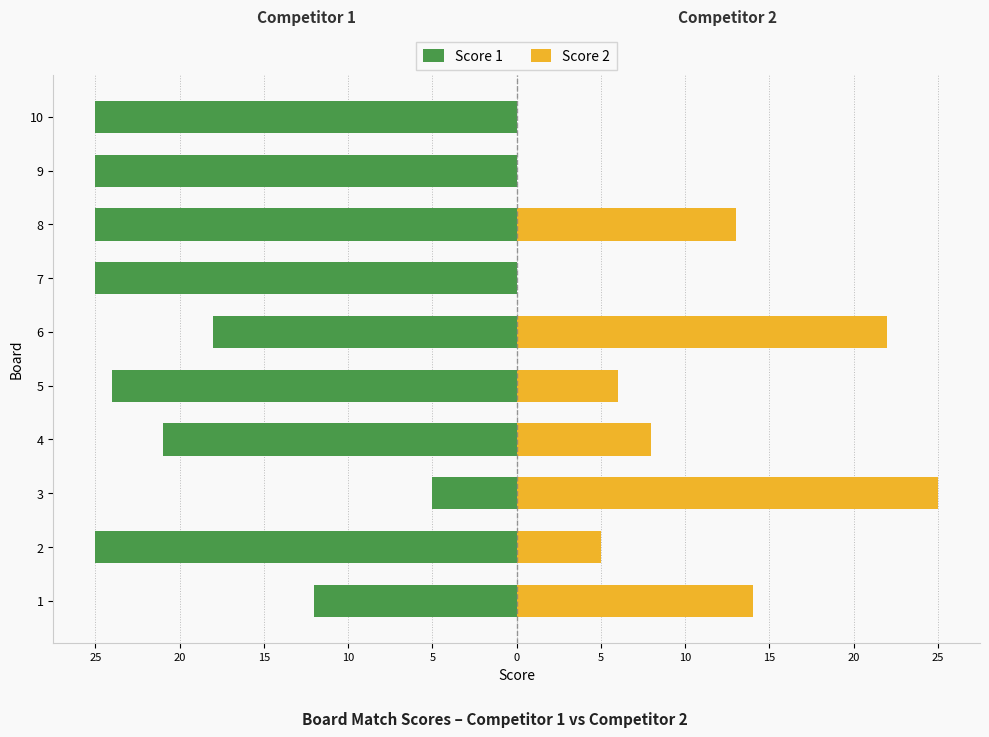

Rank the series at 1 from highest to lowest value.

Score 2, Score 1